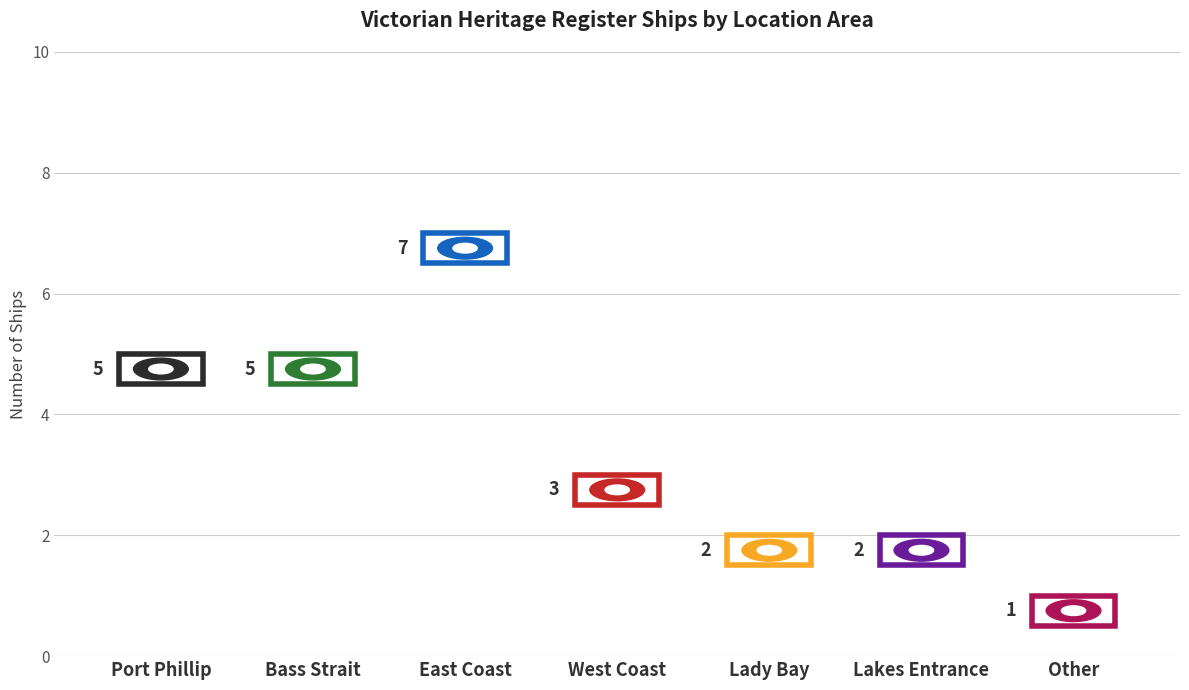

What is the smallest value displayed?

1